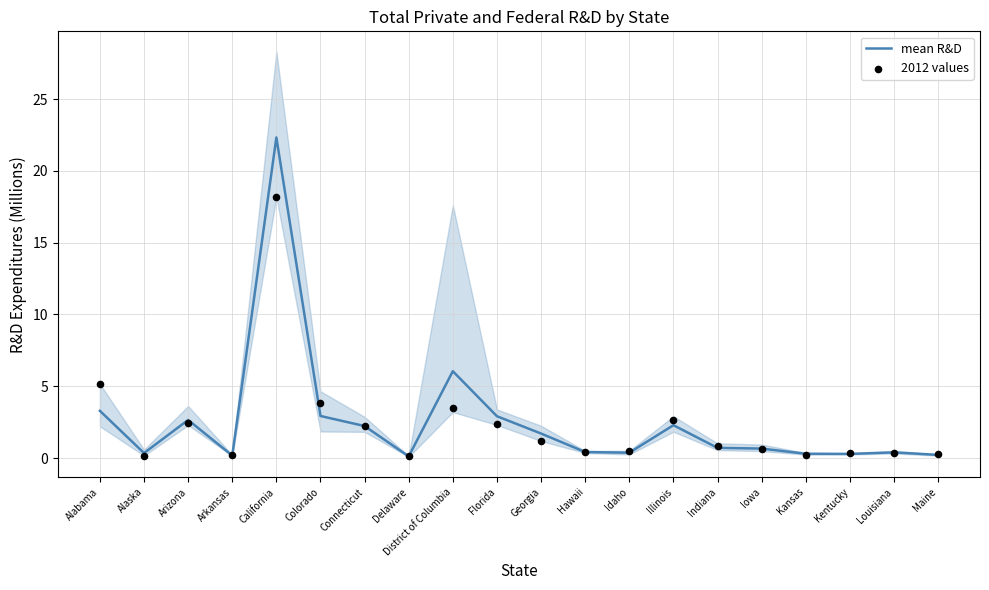

At how many categories does at least one series exceed 14?

1